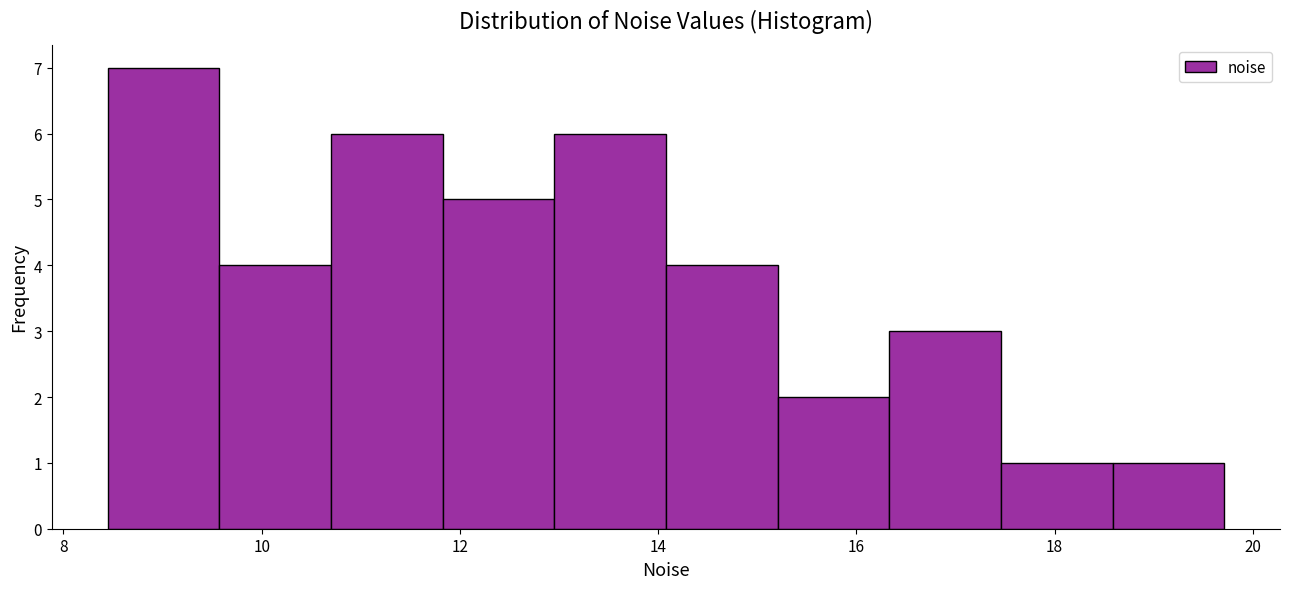

Over which range of the x-axis is the bar tallest?

8.4 to 9.6